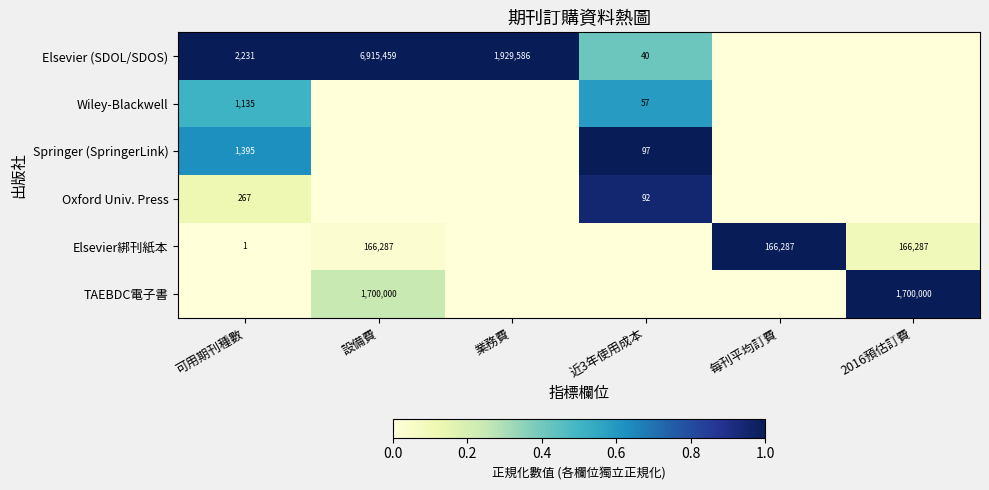

The Wiley-Blackwell series shows 57 at 近3年使用成本. True or false?

True